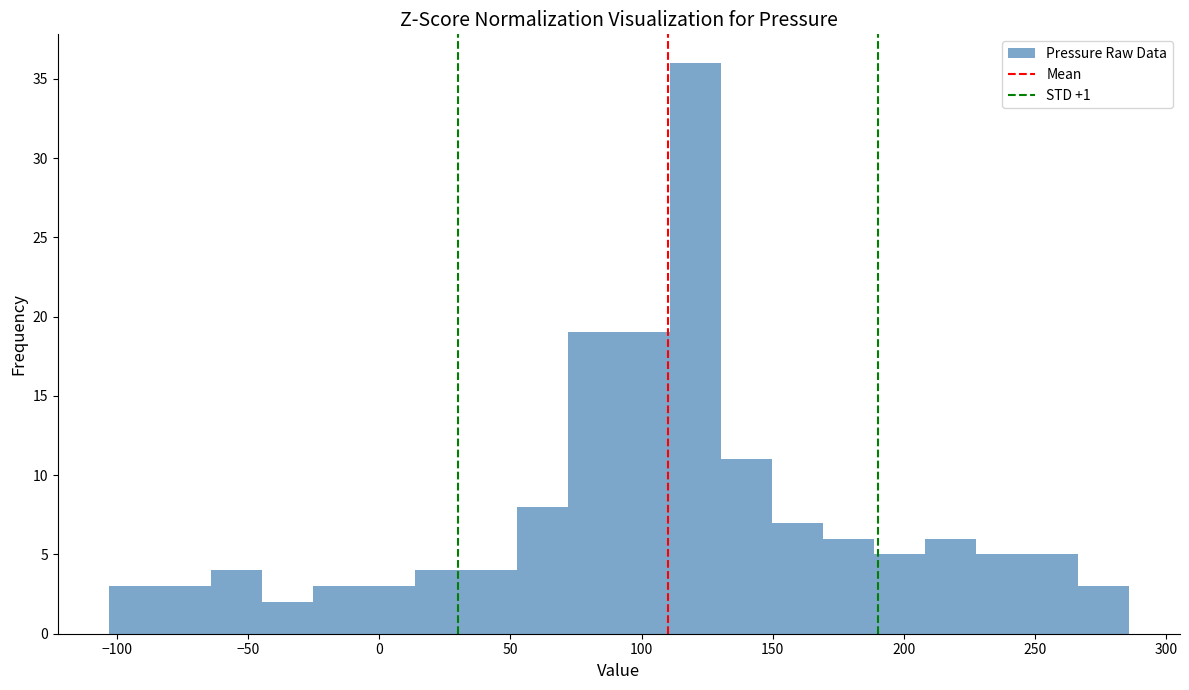

Around what value on the x-axis is the tallest bar? Give the approximate position of its centre, as read against the axis.

120